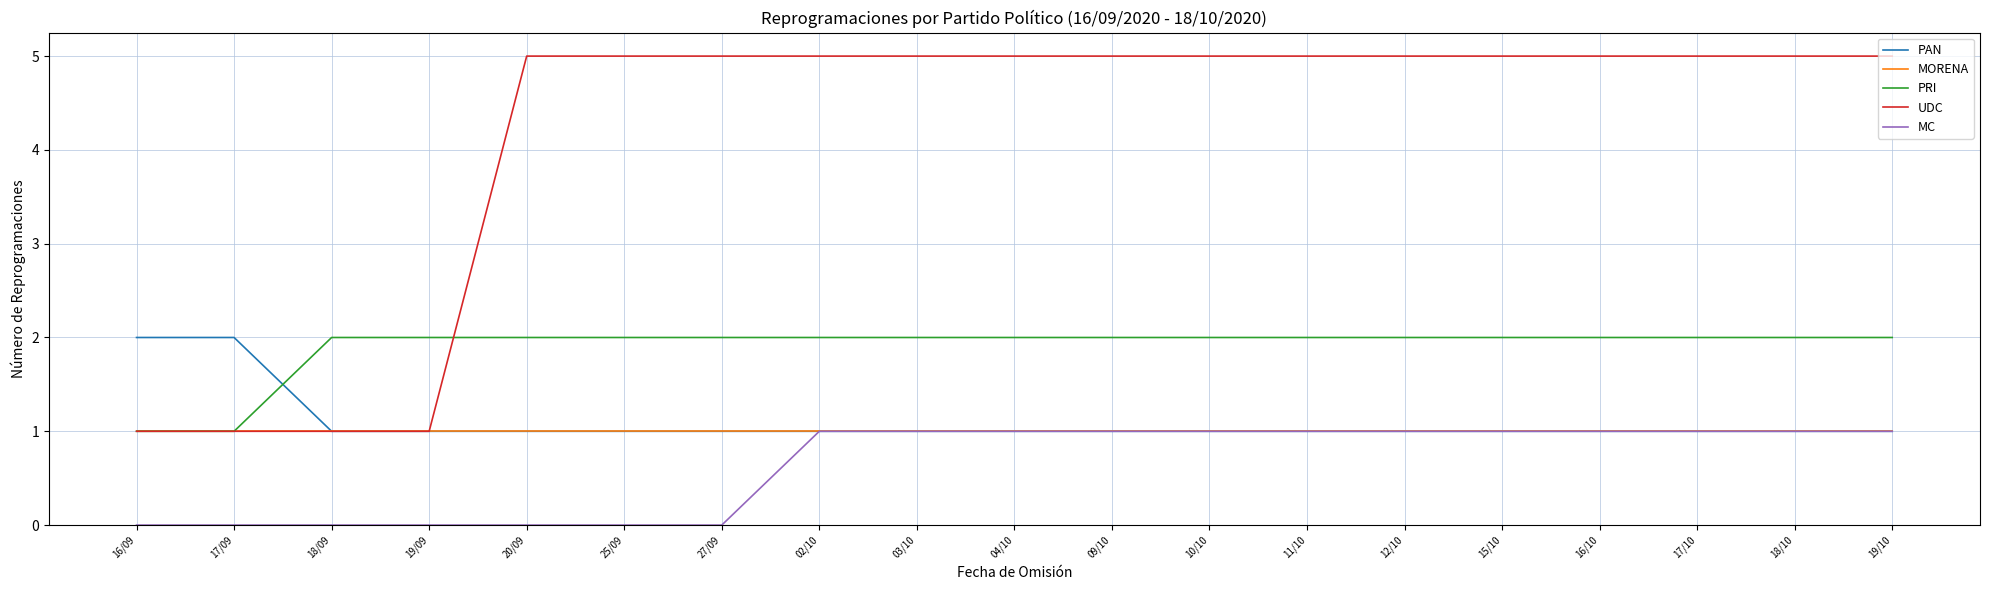

What is the difference between the second highest and second lowest values in the PAN series?

1